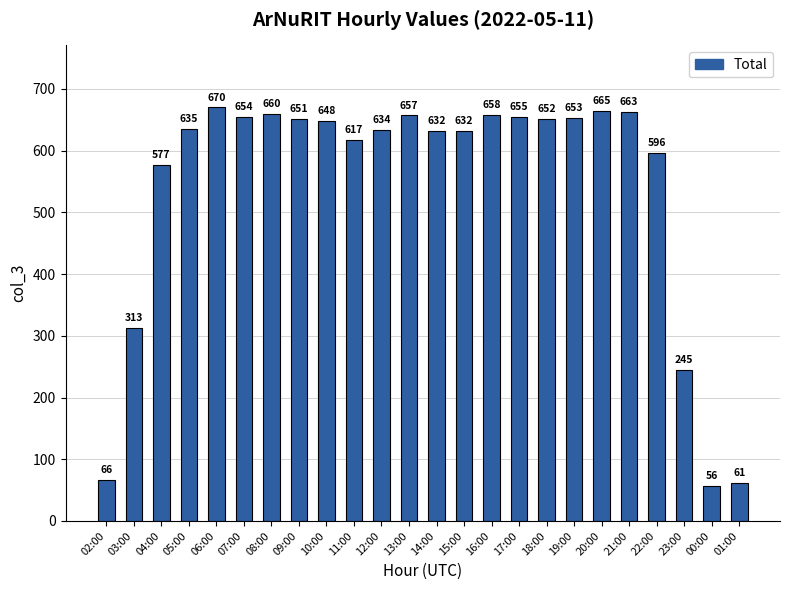

What is the difference between the maximum and minimum values?

614